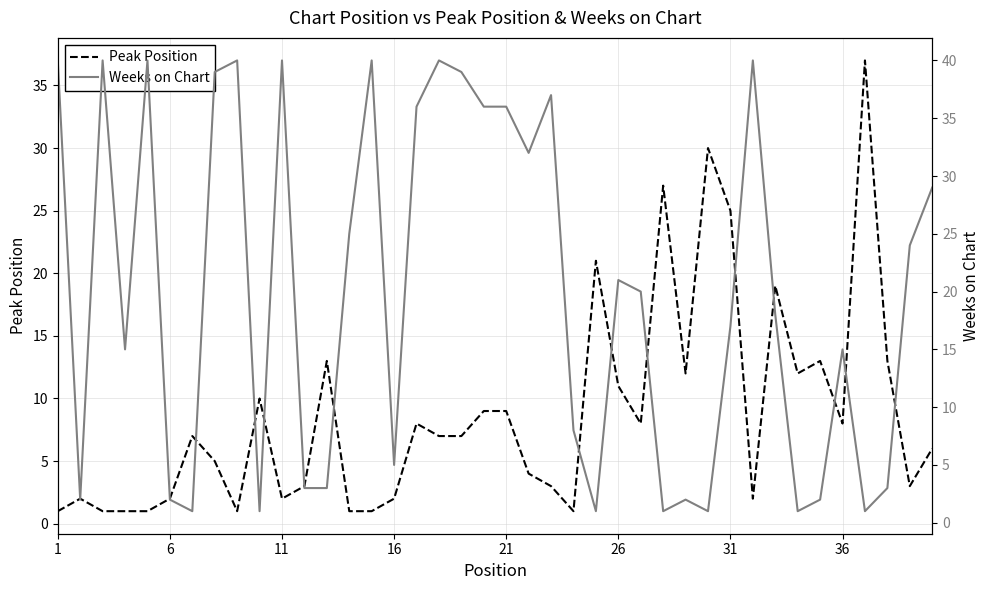

Reading left to right, transcribe all the data shown in this chart.

Peak Position: 1	2	1	1	1	2	7	5	1	10	2	3	13	1	1	2	8	7	7	9	9	4	3	1	21	11	8	27	12	30	25	2	19	12	13	8	37	13	3	6
Weeks on Chart: 40	2	40	15	40	2	1	39	40	1	40	3	3	25	40	5	36	40	39	36	36	32	37	8	1	21	20	1	2	1	17	40	18	1	2	15	1	3	24	29